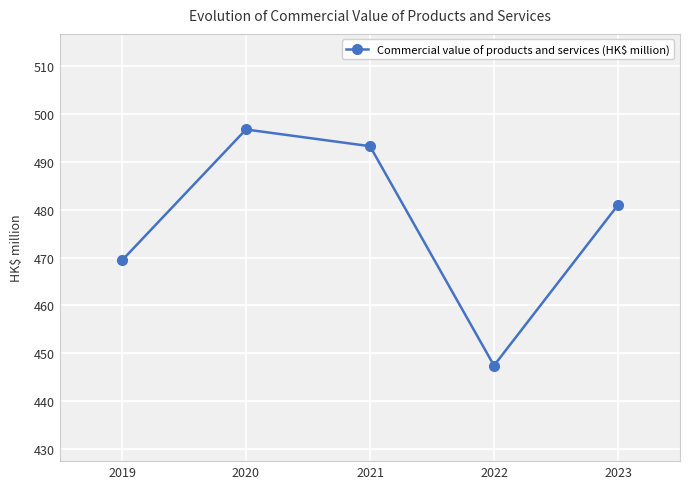

The chart shows a value of 493.3 at 2021. True or false?

True